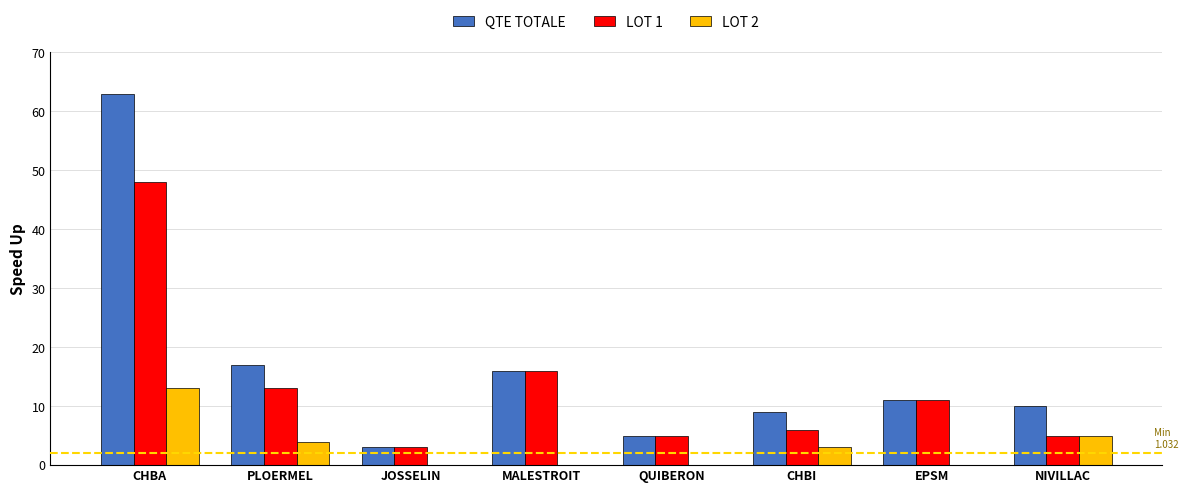

What is the total value across all series at QUIBERON?

10